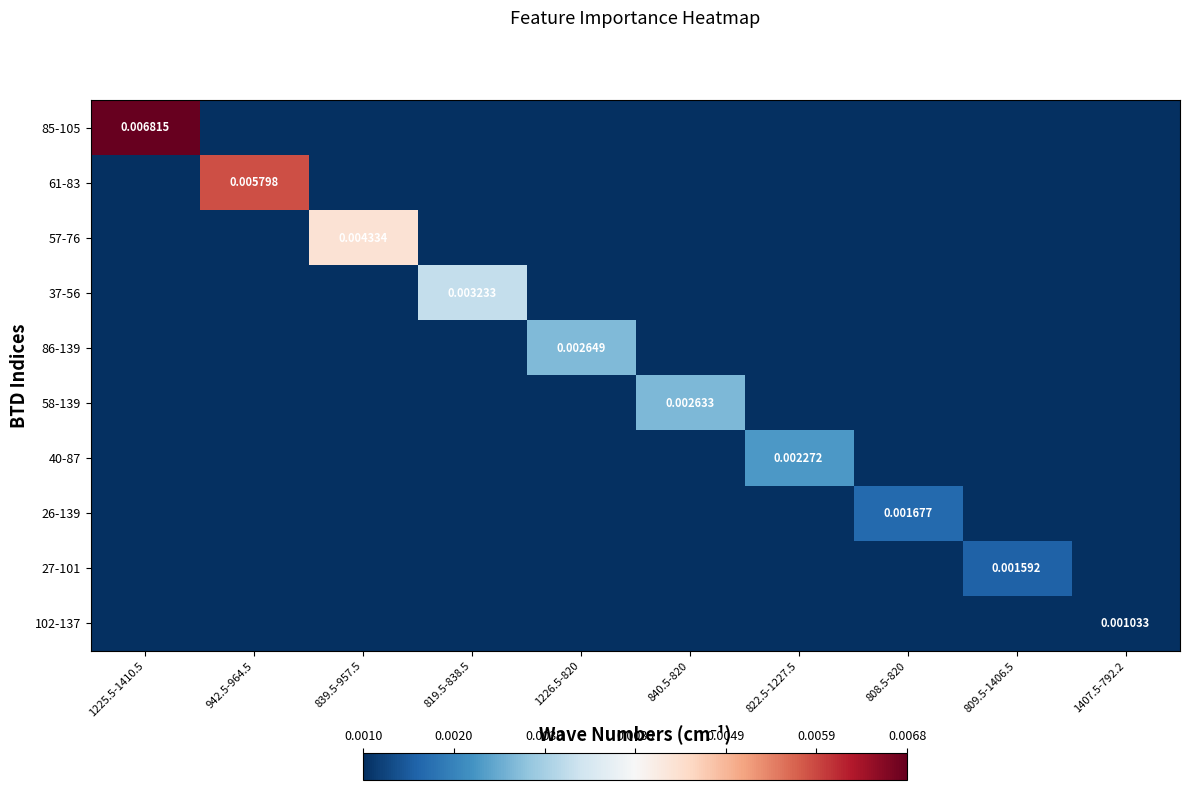

The 102-137 series shows -0.0 at 822.5-1227.5. True or false?

False